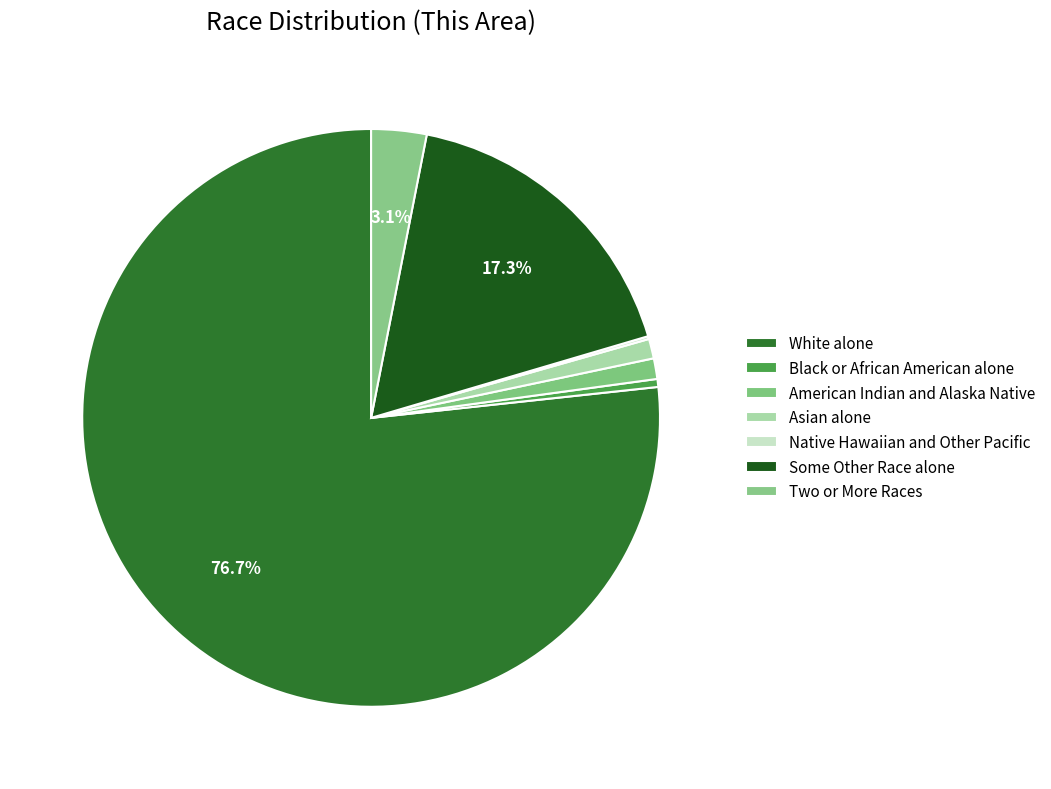

Rank the categories by value from lowest to highest.

Native Hawaiian and Other Pacific, Black or African American alone, Asian alone, American Indian and Alaska Native, Two or More Races, Some Other Race alone, White alone